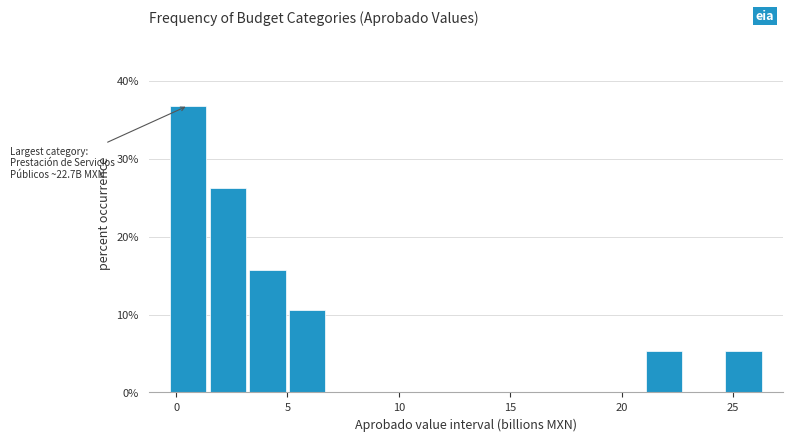

Read against the x-axis, roughly where is the centre of the tallest bar?

0.5